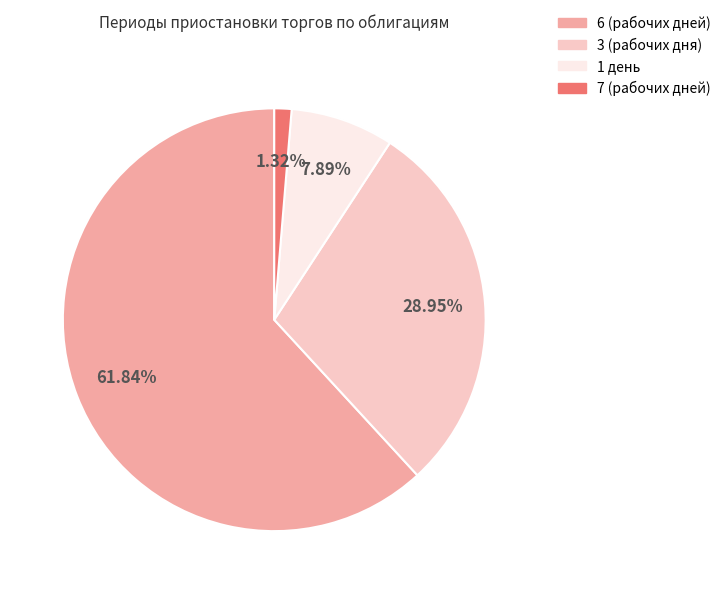

To the nearest percent, what portion does 7 (рабочих дней) represent?

1%